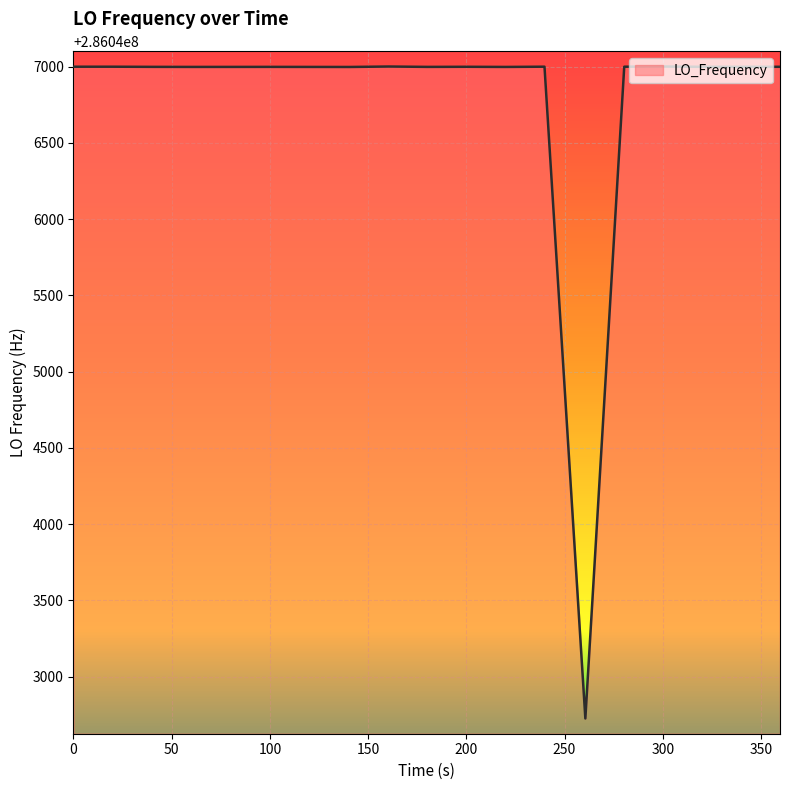

What is the difference between the maximum and minimum values?

4275.8